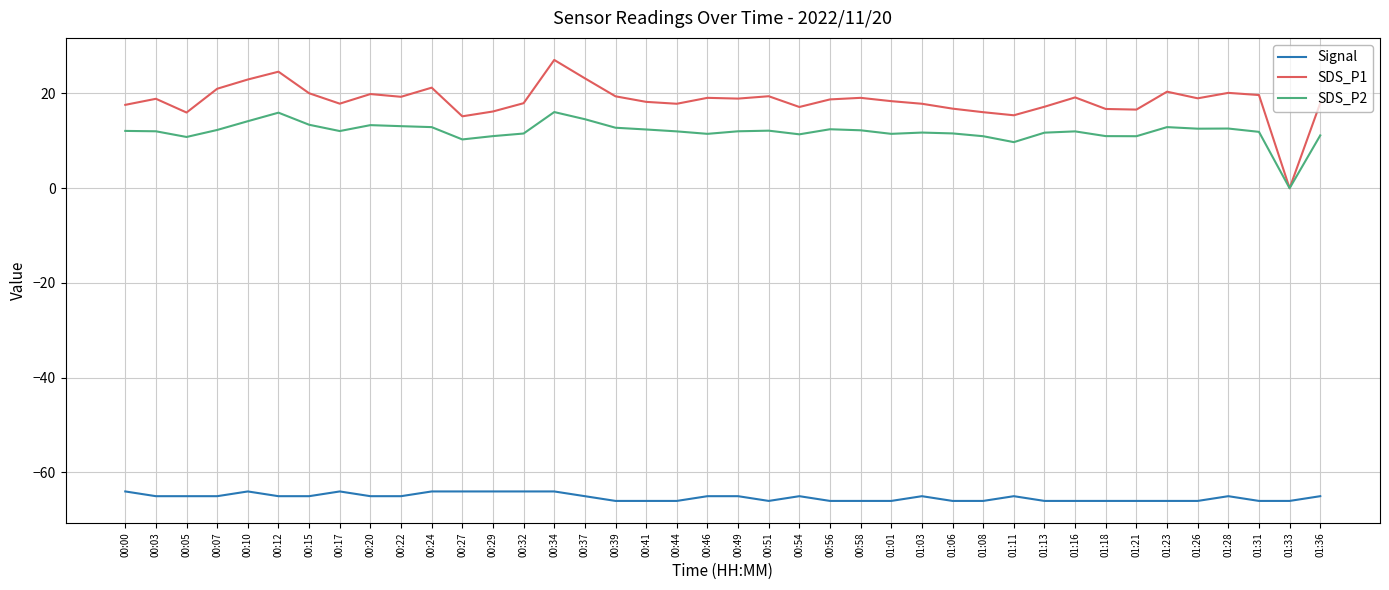

True or false: Signal and SDS_P1 cross at least once.

False